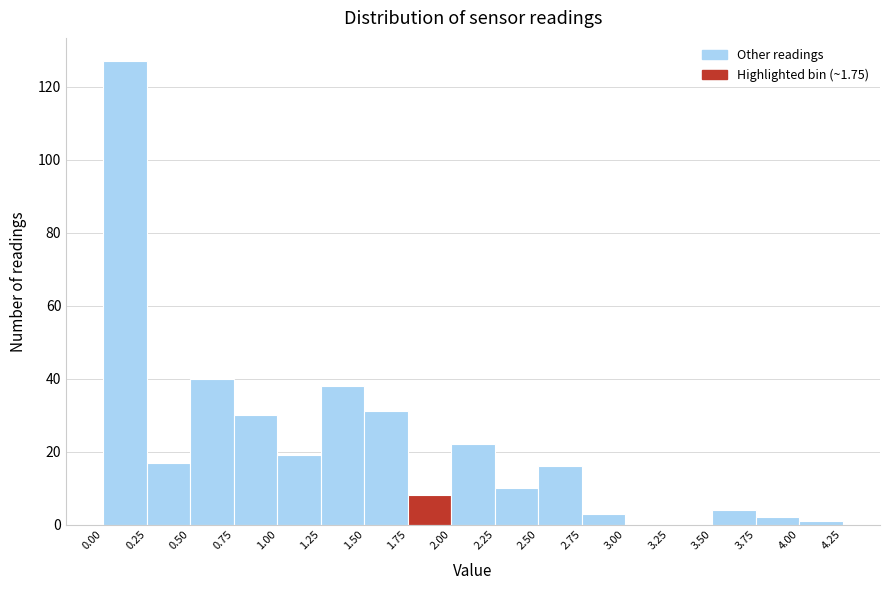

Reading left to right, list every bar in this chart as the range it spans on the x-axis followed by its height. The values are not printed on the chart, so give them approximately, as read against the axis.

0.00 to 0.25: 128
0.25 to 0.50: 18
0.50 to 0.75: 40
0.75 to 1.00: 30
1.00 to 1.25: 20
1.25 to 1.50: 38
1.50 to 1.75: 32
1.75 to 2.00: 8
2.00 to 2.25: 22
2.25 to 2.50: 10
2.50 to 2.75: 16
2.75 to 3.00: 4
3.00 to 3.25: 0
3.25 to 3.50: 0
3.50 to 3.75: 4
3.75 to 4.00: 2
4.00 to 4.25: under 2